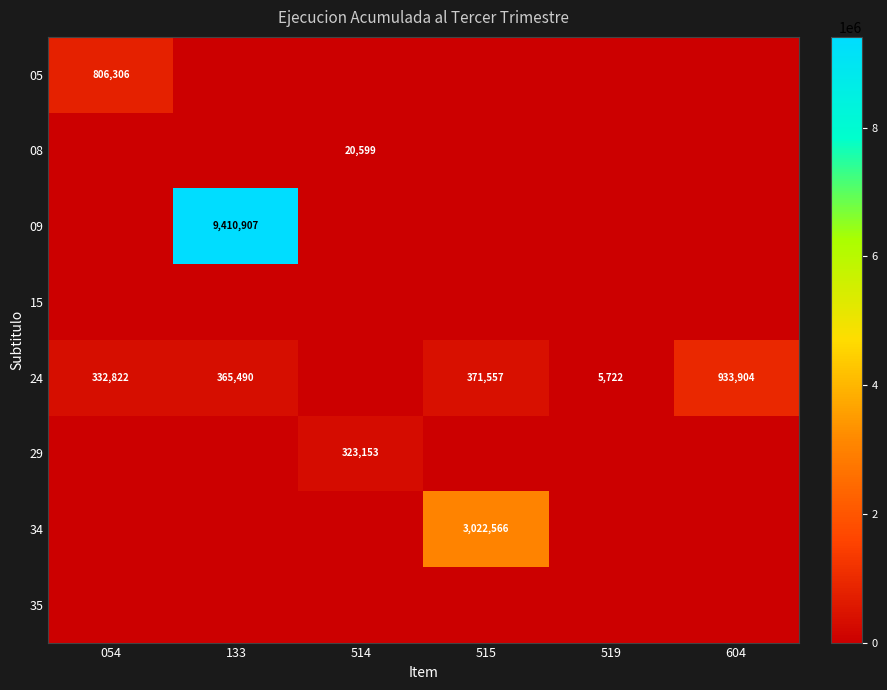

Rank the categories by 09 value from lowest to highest.

054, 514, 515, 519, 604, 133